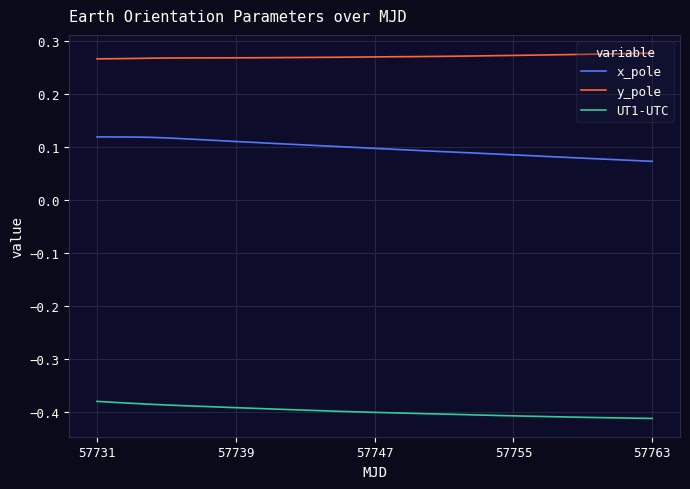

List the series in order of their peak value, highest first.

y_pole, x_pole, UT1-UTC